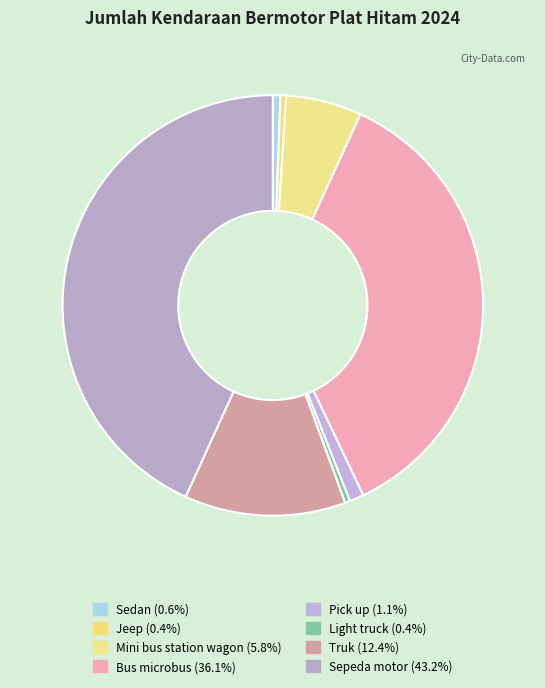

To the nearest percent, what percentage of the pie is Sedan?

1%